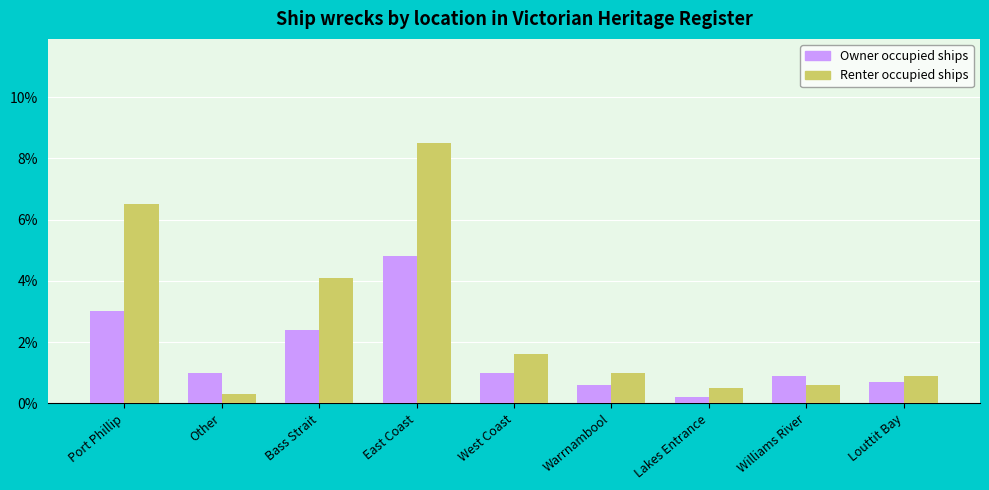

True or false: Renter occupied ships has a value of 1.3 at Louttit Bay.

False